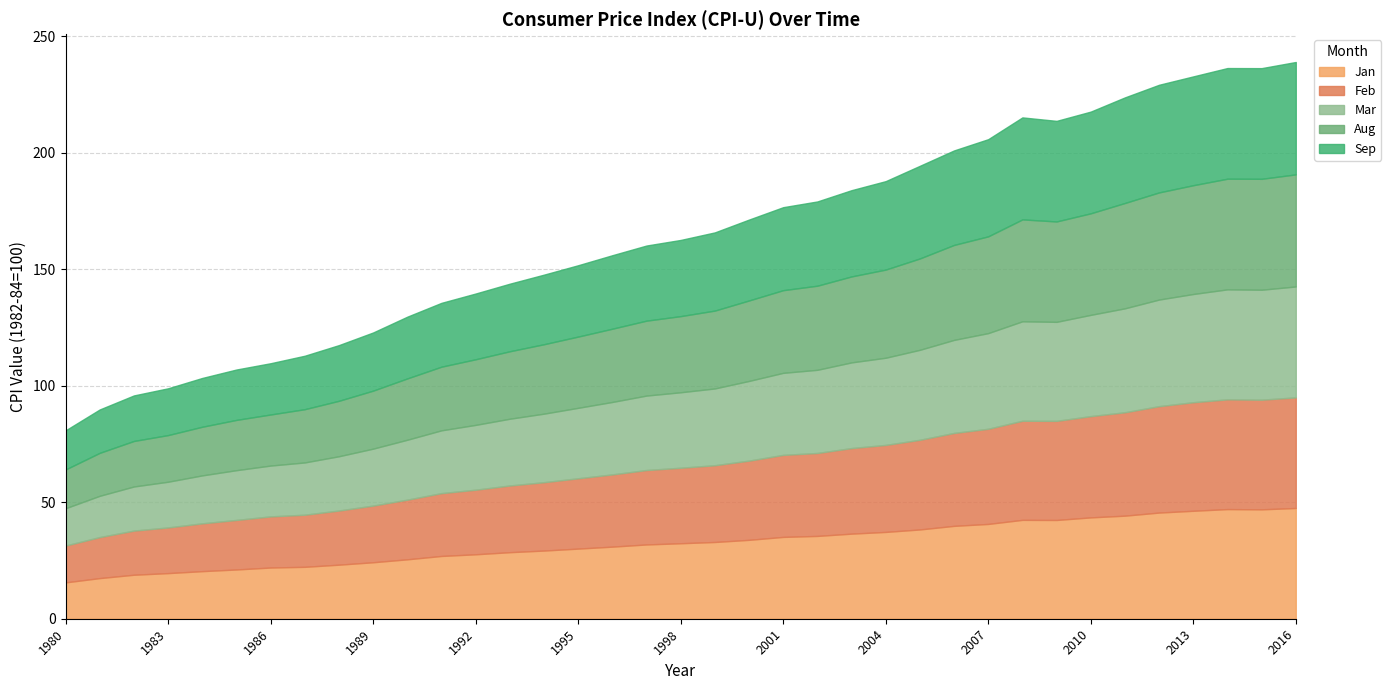

True or false: Sep has a value of 56.9 at 1998.

False